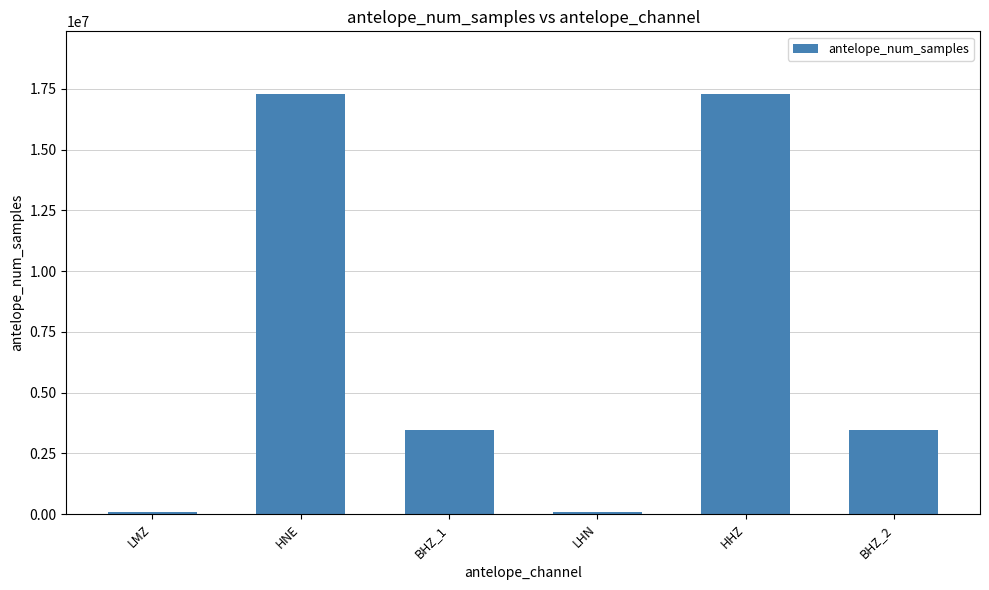

What is the label of the 4th bar from the left?

LHN